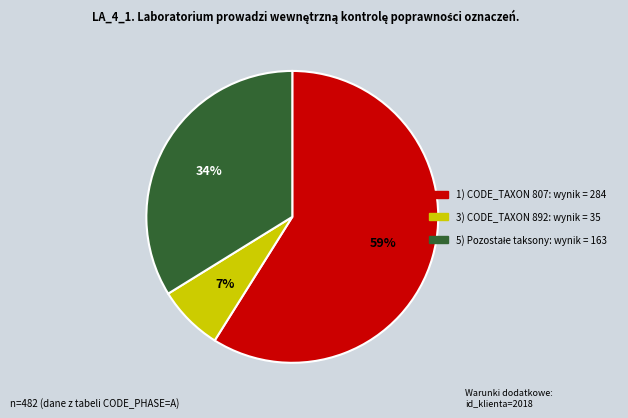

To the nearest percent, what is the difference between the largest and smallest slice percentages?

52%